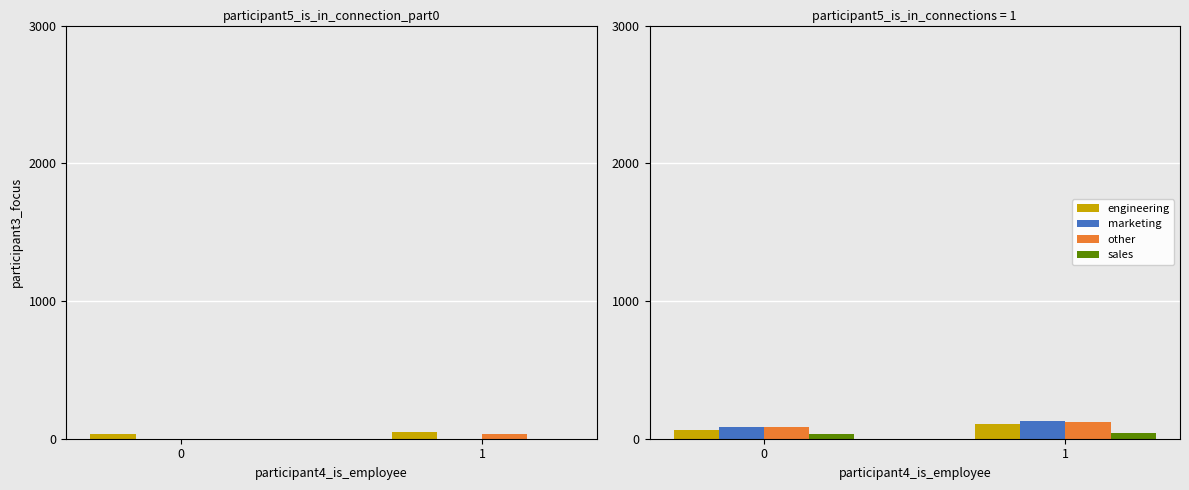

The value of other at 1 is 120. True or false?

True